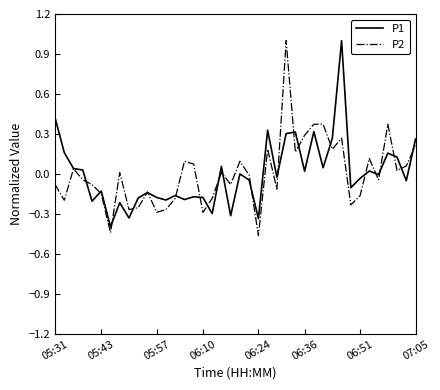

What is the maximum value shown in the chart?

1.0